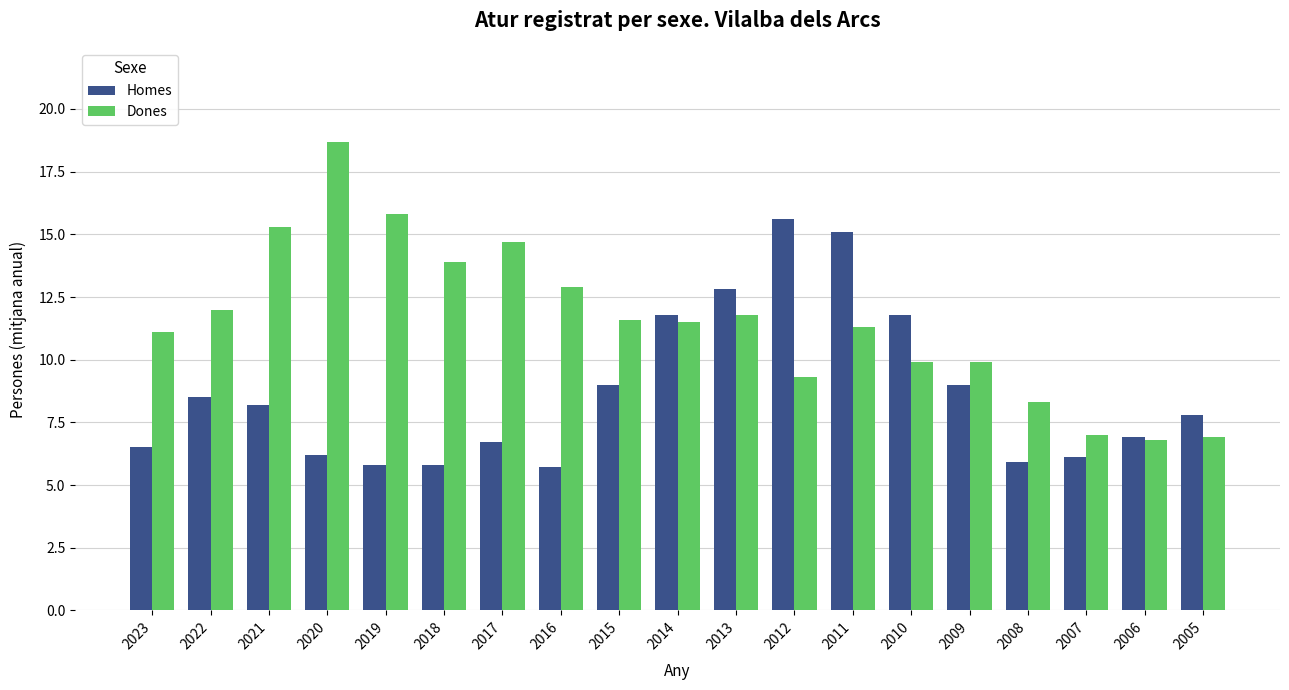

The value of Dones at 2021 is 22.9. True or false?

False